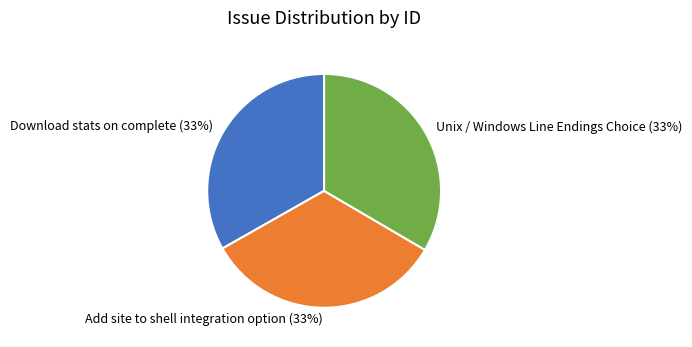

What is the ratio of the value at Unix / Windows Line Endings Choice to the value at Download stats on complete?

1.0